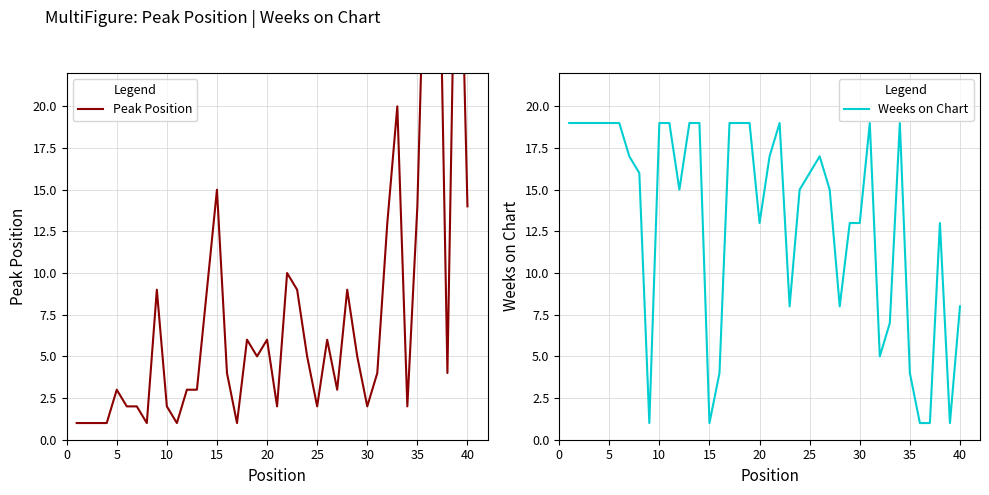

Reading left to right, transcribe all the data shown in this chart.

Peak Position: 1	1	1	1	3	2	2	1	9	2	1	3	3	9	15	4	1	6	5	6	2	10	9	5	2	6	3	9	5	2	4	13	20	2	14	36	37	4	39	14
Weeks on Chart: 19	19	19	19	19	19	17	16	1	19	19	15	19	19	1	4	19	19	19	13	17	19	8	15	16	17	15	8	13	13	19	5	7	19	4	1	1	13	1	8